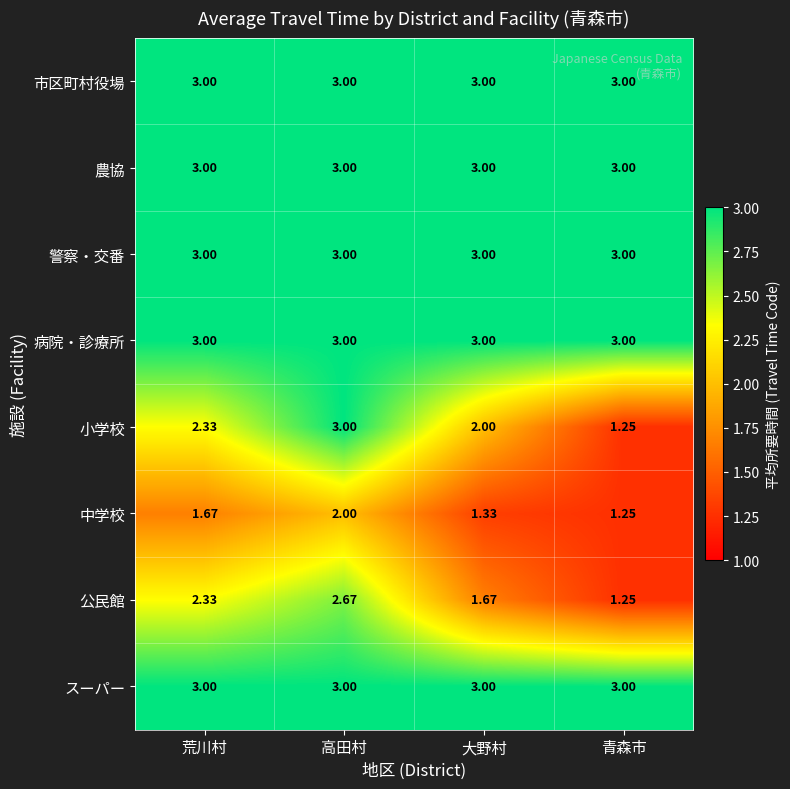

At which label is 公民館 closest to 1?

青森市